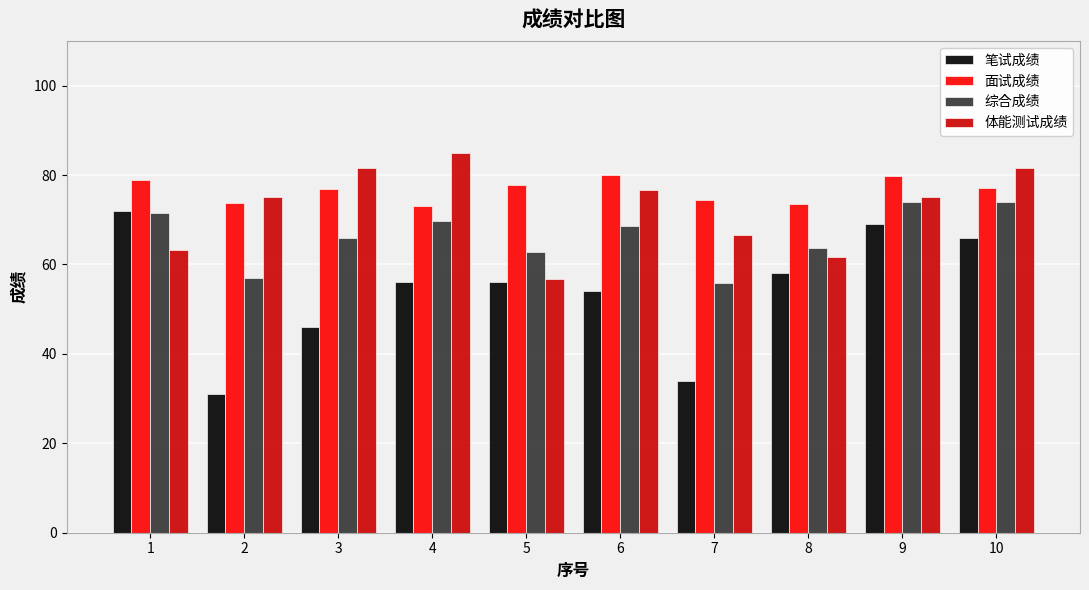

What is the difference between the highest and lowest values at 8?

15.6